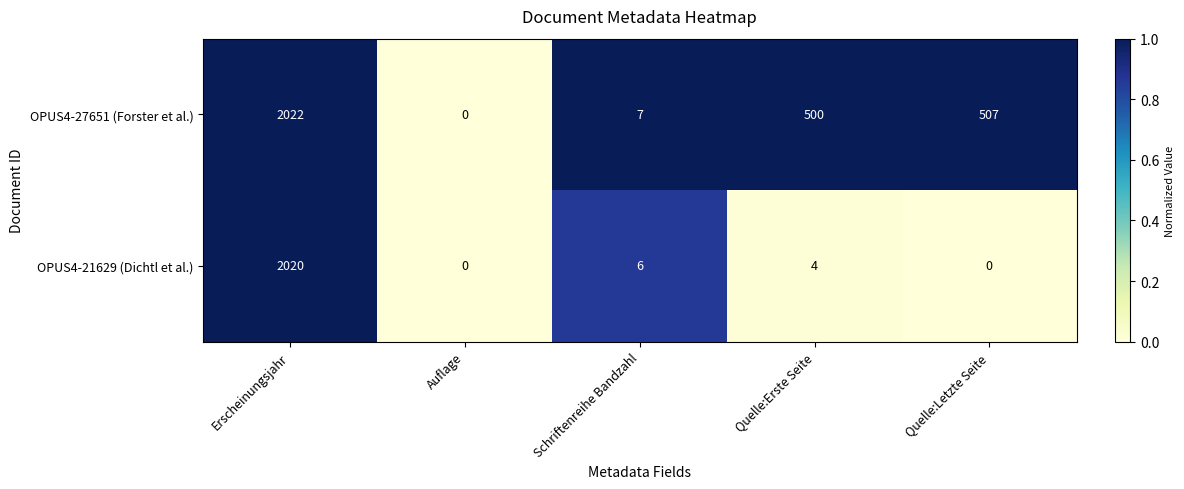

At which label does OPUS4-21629 (Dichtl et al.) first exceed 4?

Erscheinungsjahr